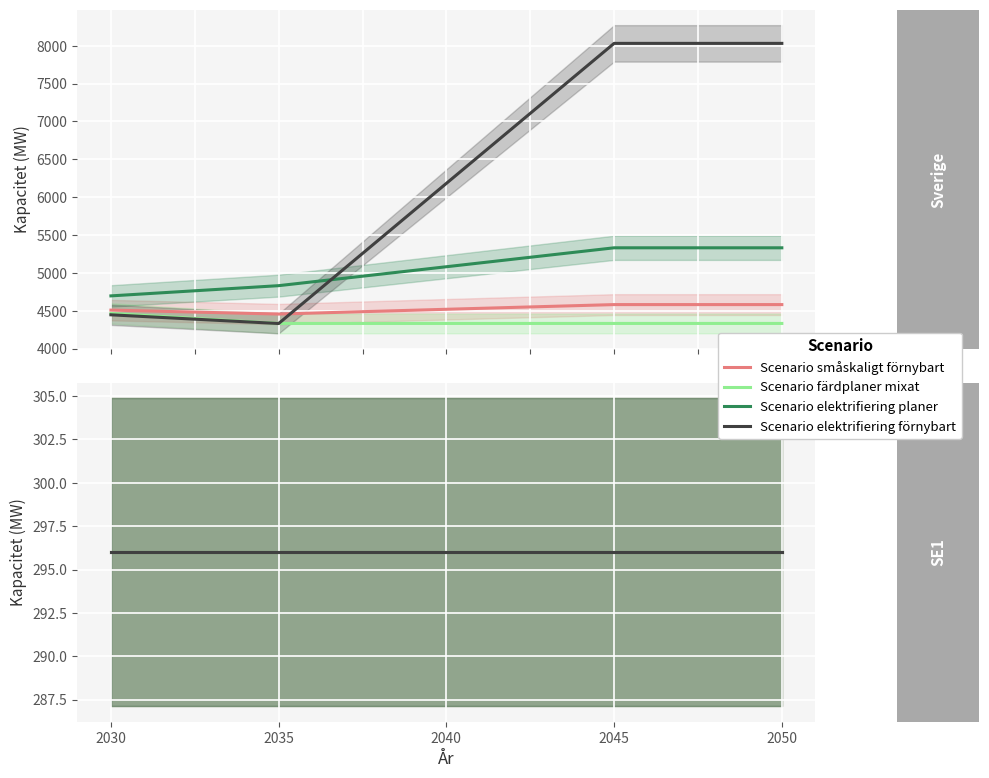

Rank the series by their maximum value, from lowest to highest.

Scenario fardplaner mixat (Sverige summa), Scenario smallskaligt fornybart (Sverige summa), Scenario elektrifiering planer (Sverige summa), Scenario elektrifiering fornybart (Sverige summa)